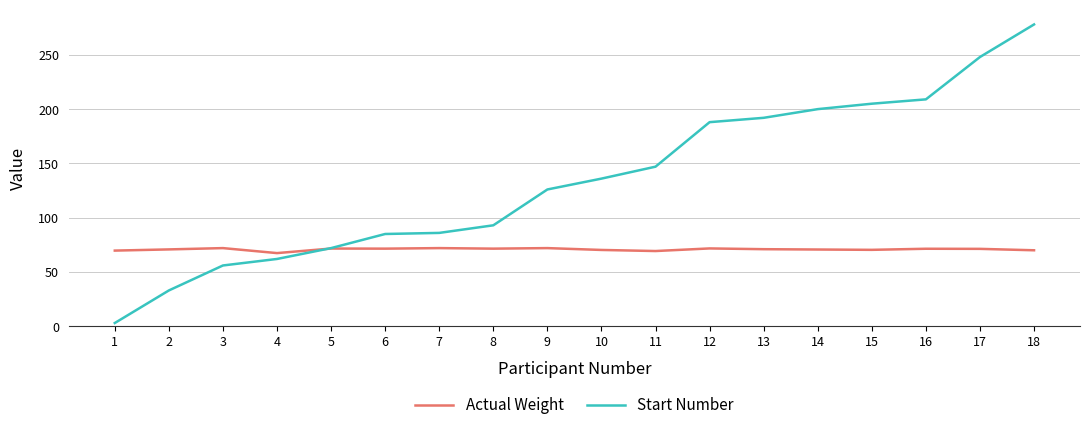

Which label corresponds to the largest value in the chart?

18